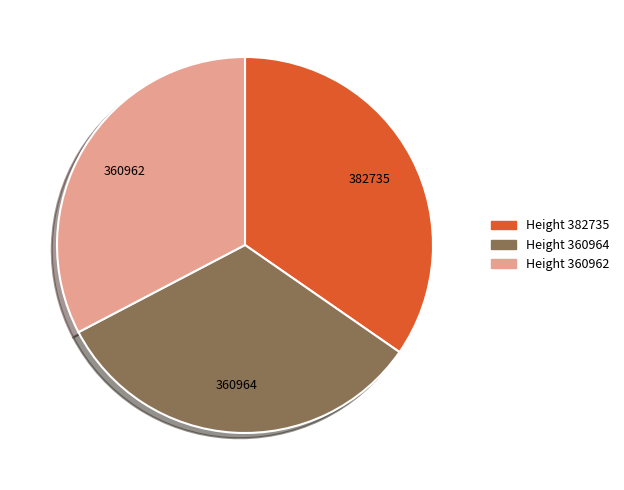

Is there a majority slice in this chart?

No